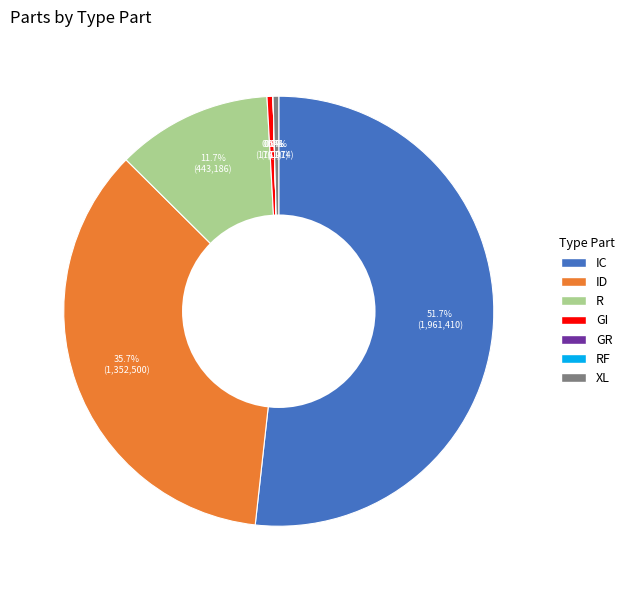

Is there any slice that represents more than half of the pie?

Yes